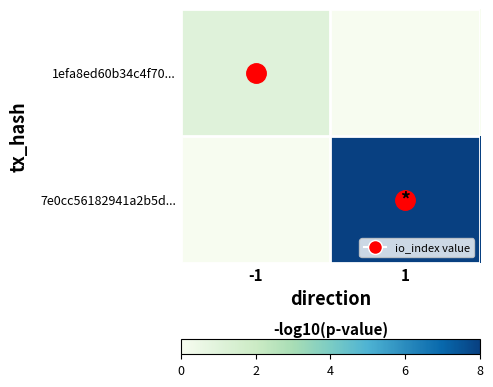

Reading left to right, transcribe all the data shown in this chart.

1efa8ed60b34c4f70...: -1=1	1=0
7e0cc56182941a2b5d...: -1=0	1=8